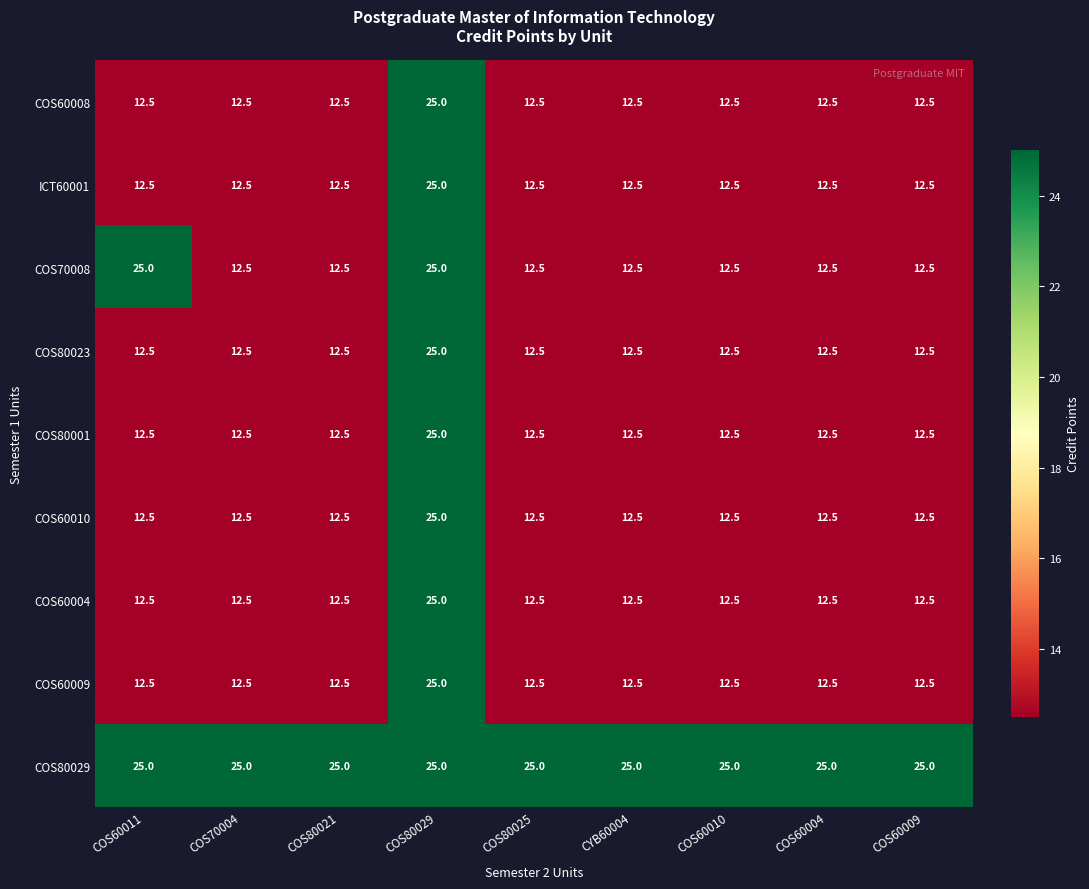

What is the minimum value shown in the chart?

12.5